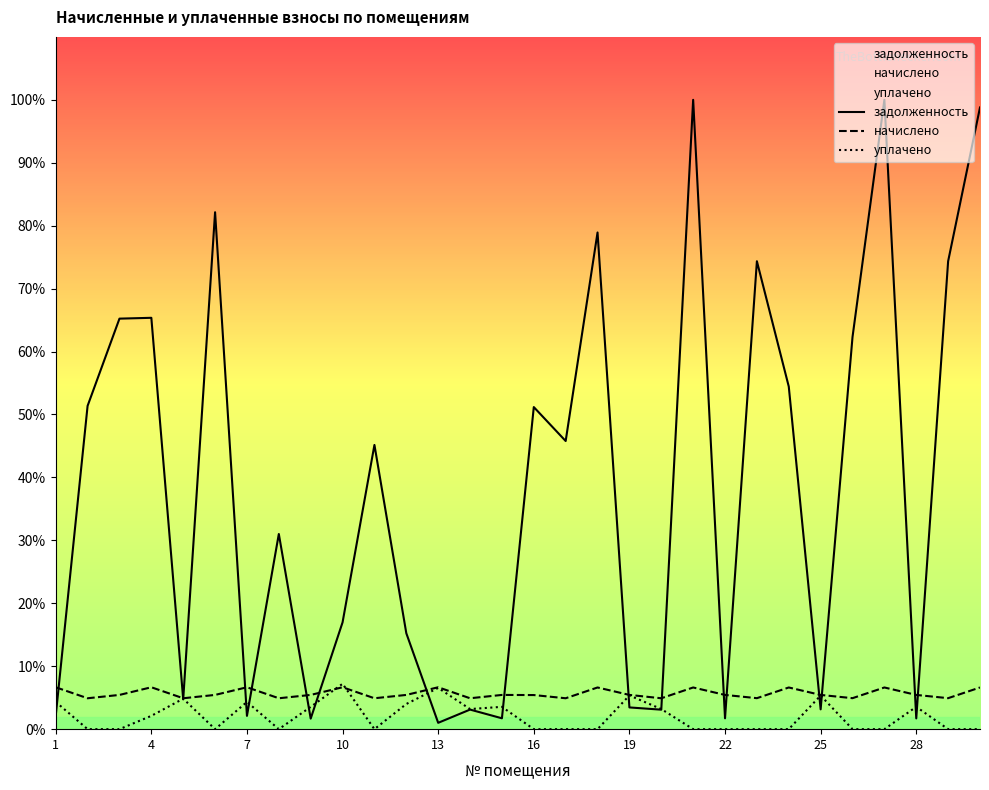

In задолженность, how many points are lower than both neighbors (excluding endpoints)?

10